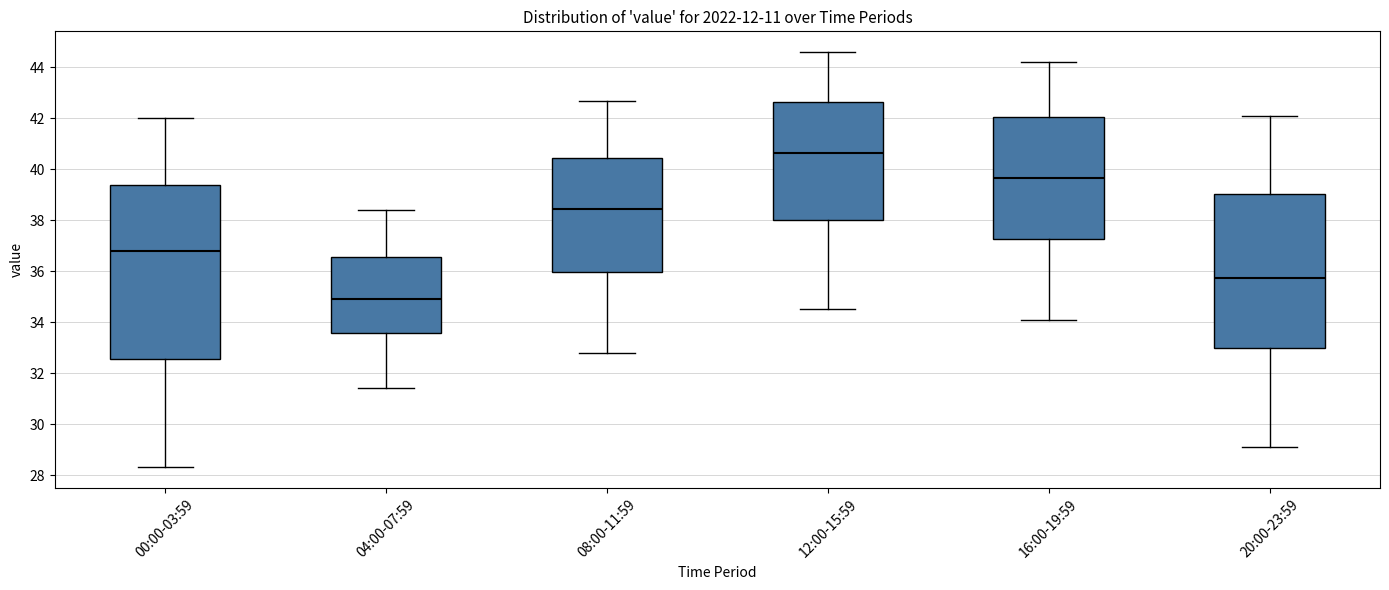

Where does the upper whisker of the box for 16:00-19:59 end on the y-axis? The values are not printed on the chart, so give them approximately, as read against the axis.

44.2